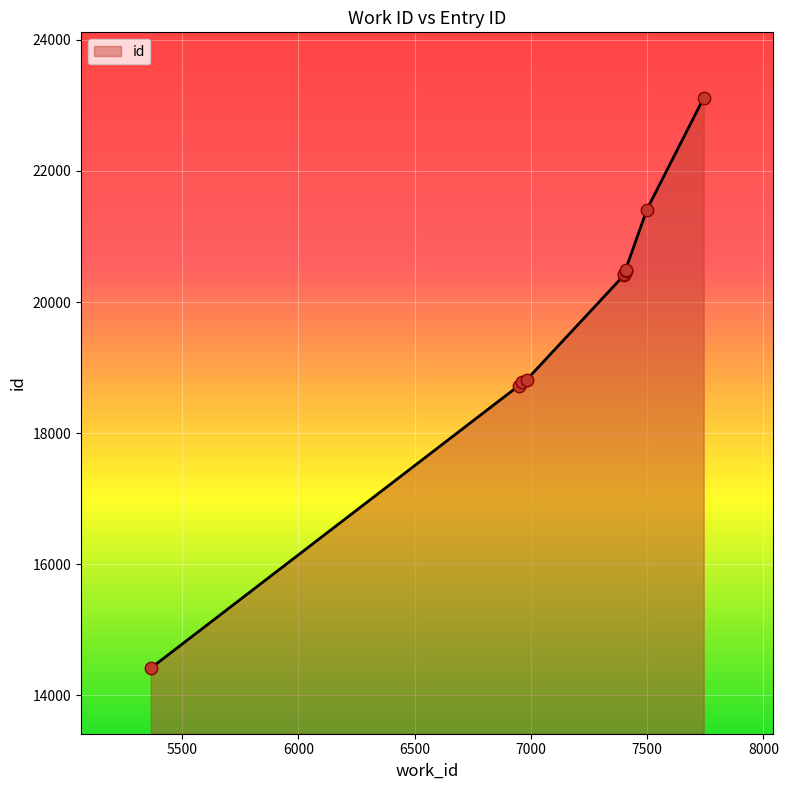

Between 7407 and 6947, which is larger?

7407